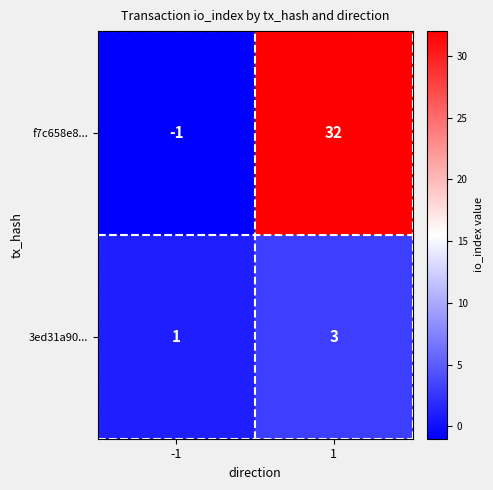

What is the sum of the f7c658e8... values at -1 and 1?

31